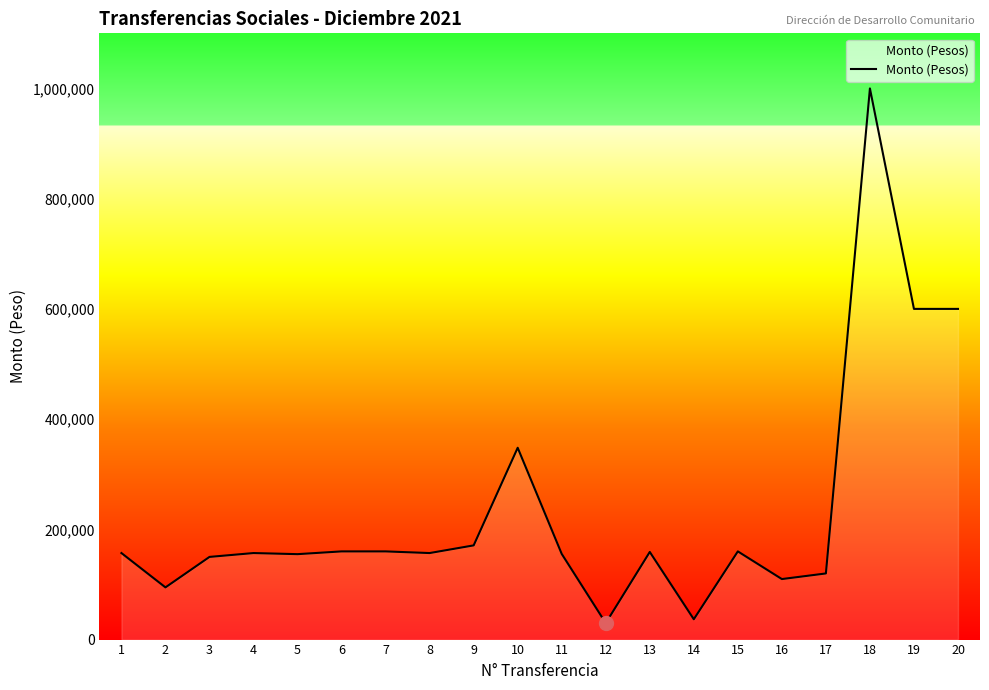

Approximately how many times larger is the value at 9 compared to 17?

1.4